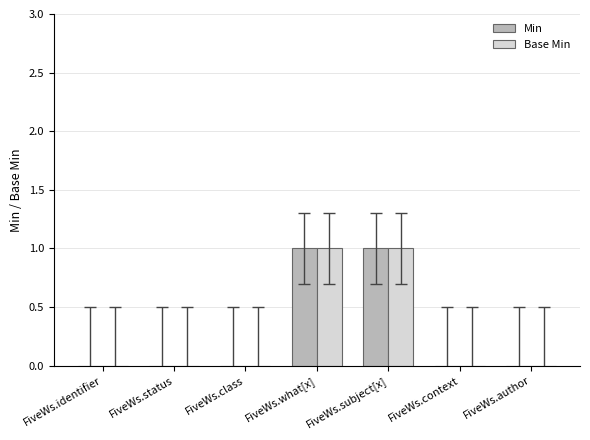

Reading right to left, what are all the values shown in this chart?

Min: FiveWs.author=0	FiveWs.context=0	FiveWs.subject[x]=1	FiveWs.what[x]=1	FiveWs.class=0	FiveWs.status=0	FiveWs.identifier=0
Base Min: FiveWs.author=0	FiveWs.context=0	FiveWs.subject[x]=1	FiveWs.what[x]=1	FiveWs.class=0	FiveWs.status=0	FiveWs.identifier=0